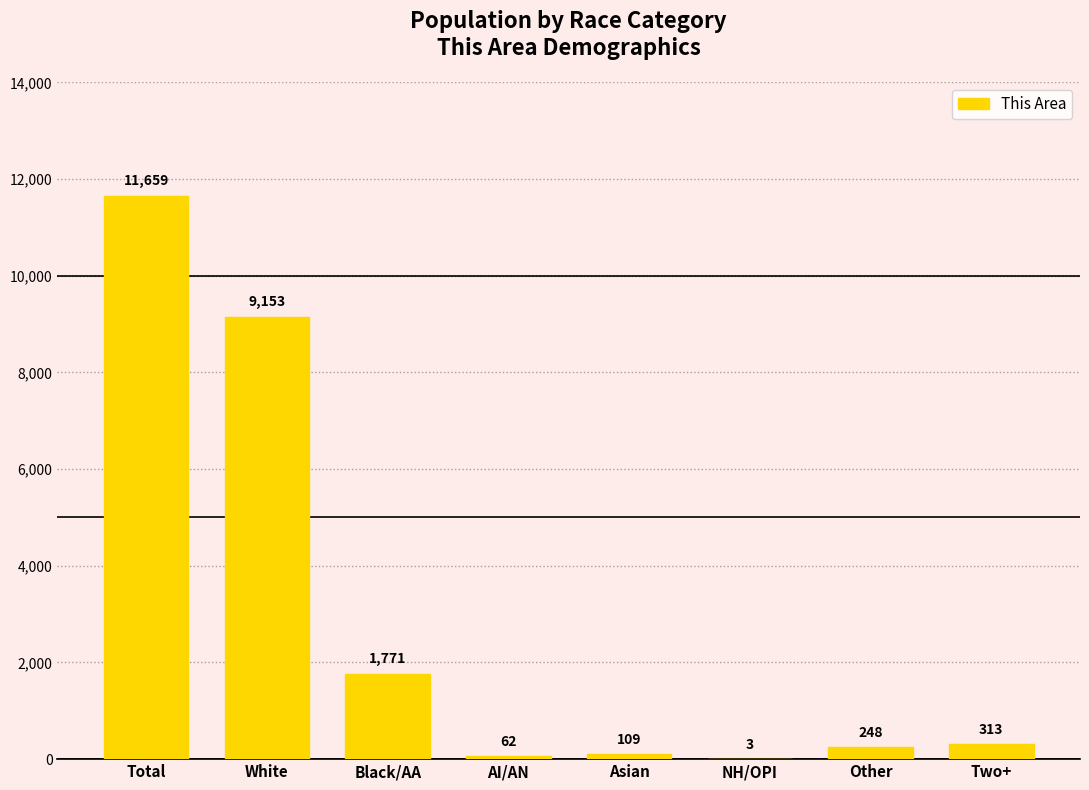

Count the number of categories in the chart.

8